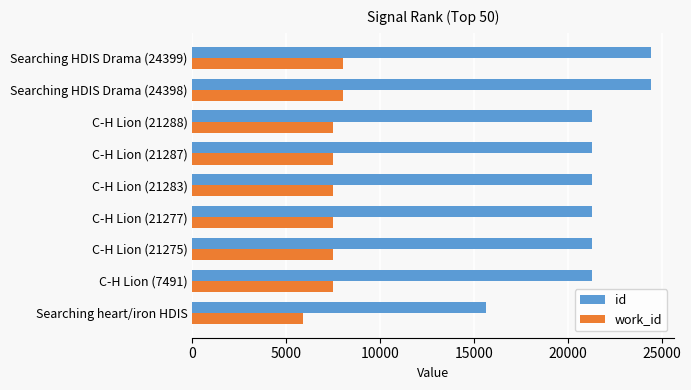

Is it true that work_id equals 1587 at Searching heart/iron HDIS?

False